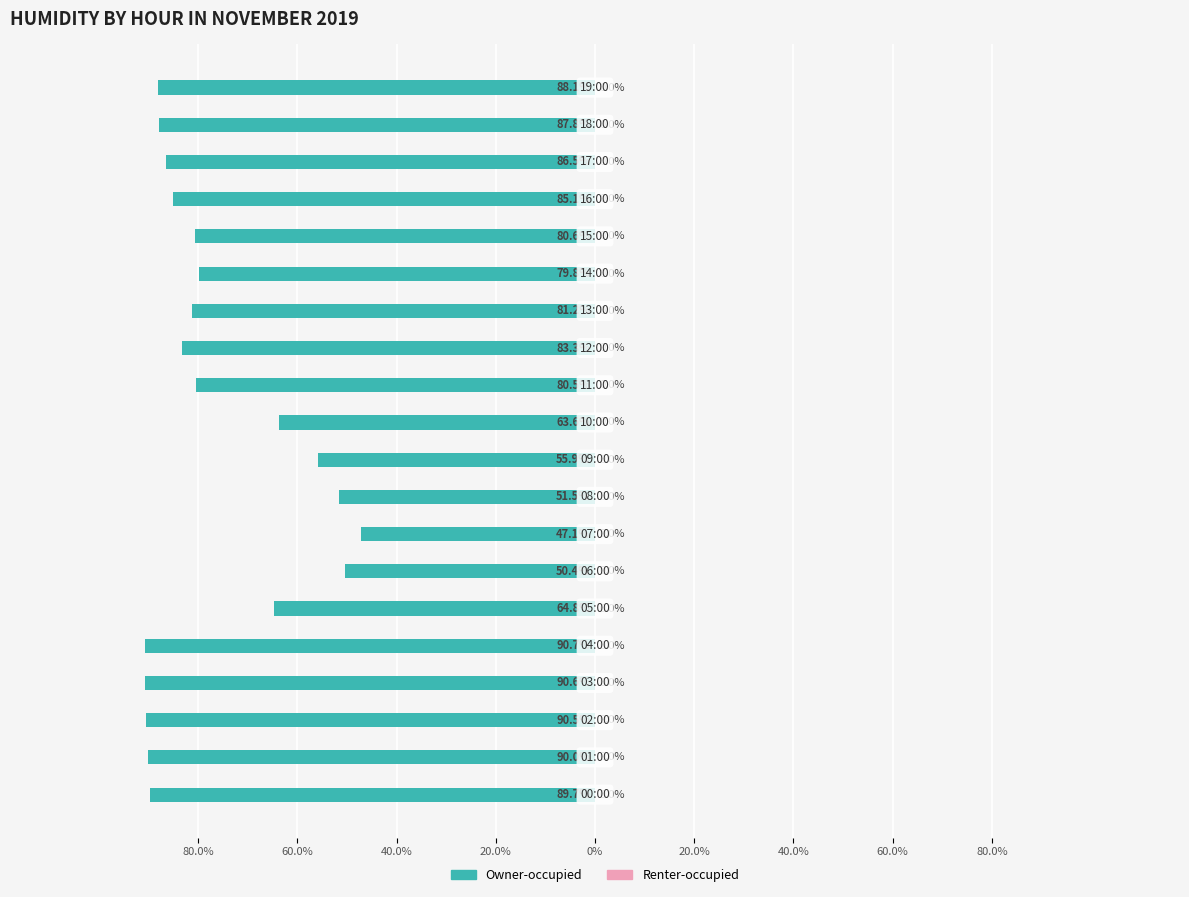

Does the chart contain any negative values?

Yes